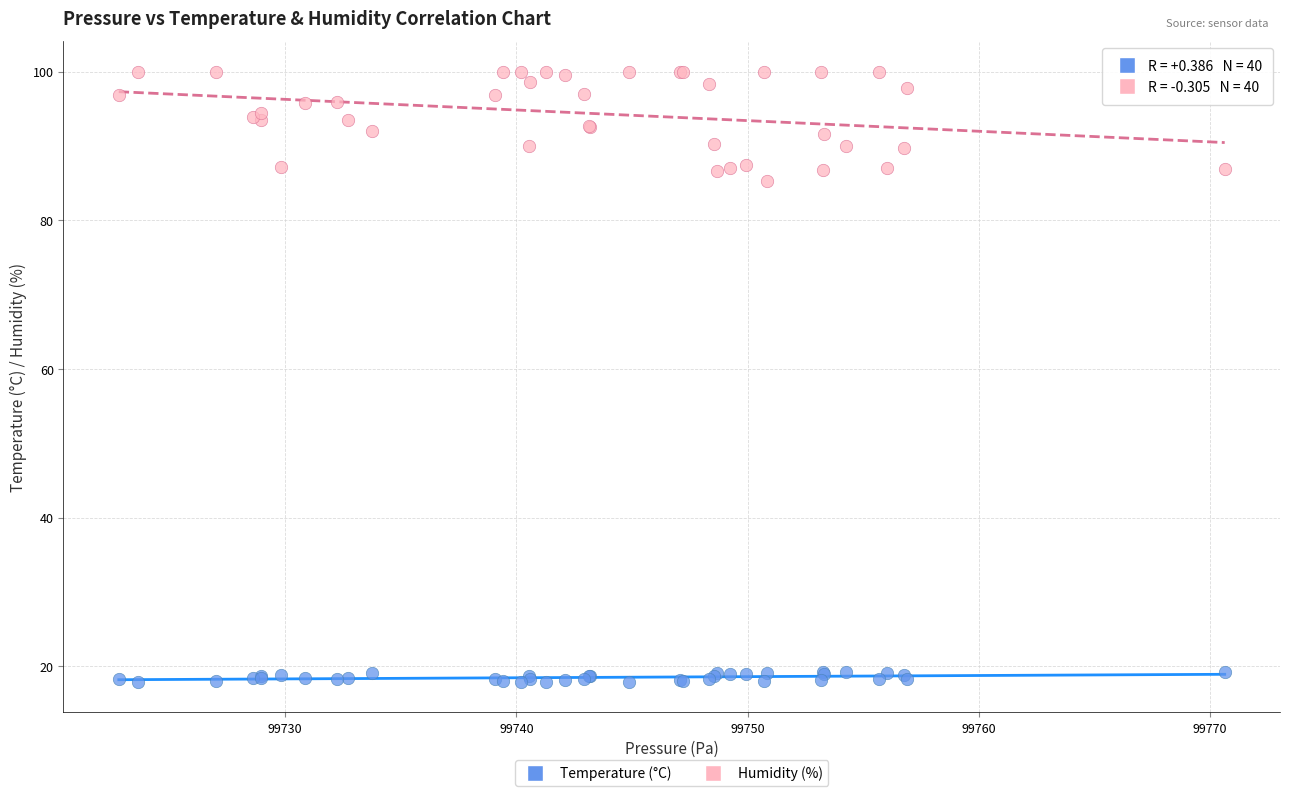

Which series reaches the minimum Y coordinate?

Temperature (°C)